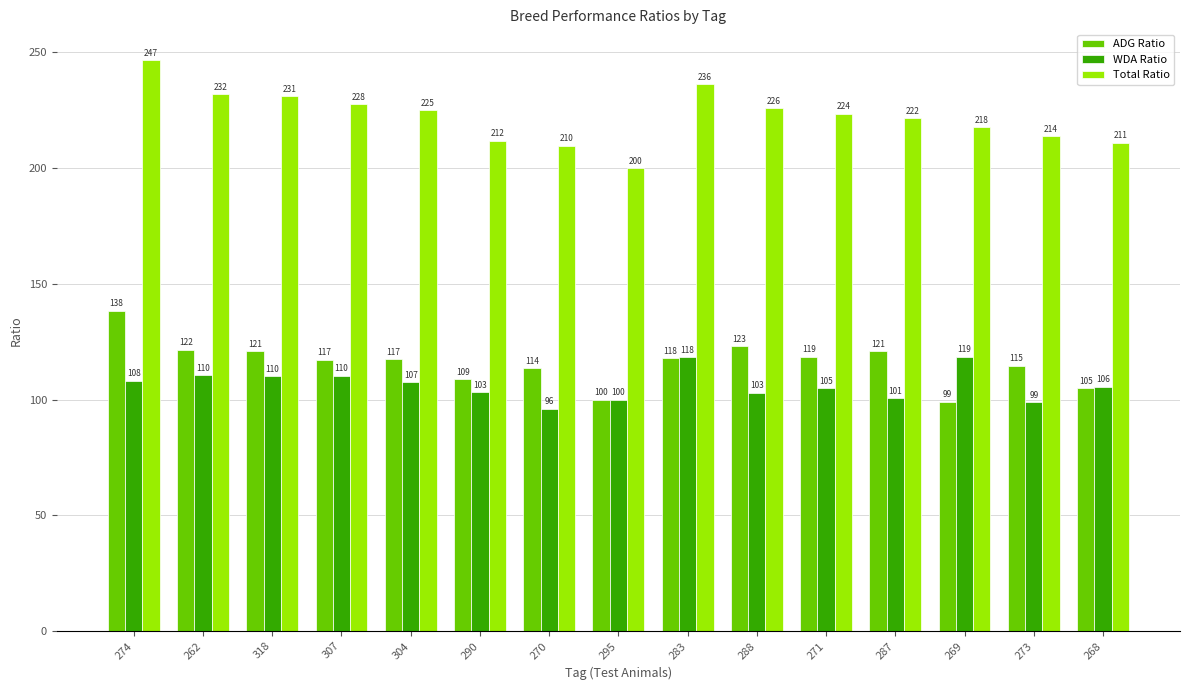

Which series has the largest total across all categories?

Total Ratio